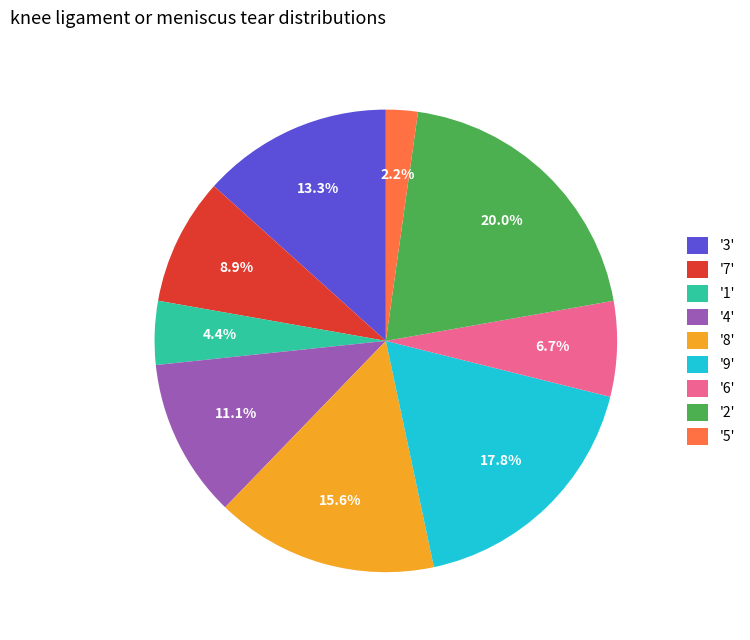

Rank the categories by value from lowest to highest.

'5', '1', '6', '7', '4', '3', '8', '9', '2'